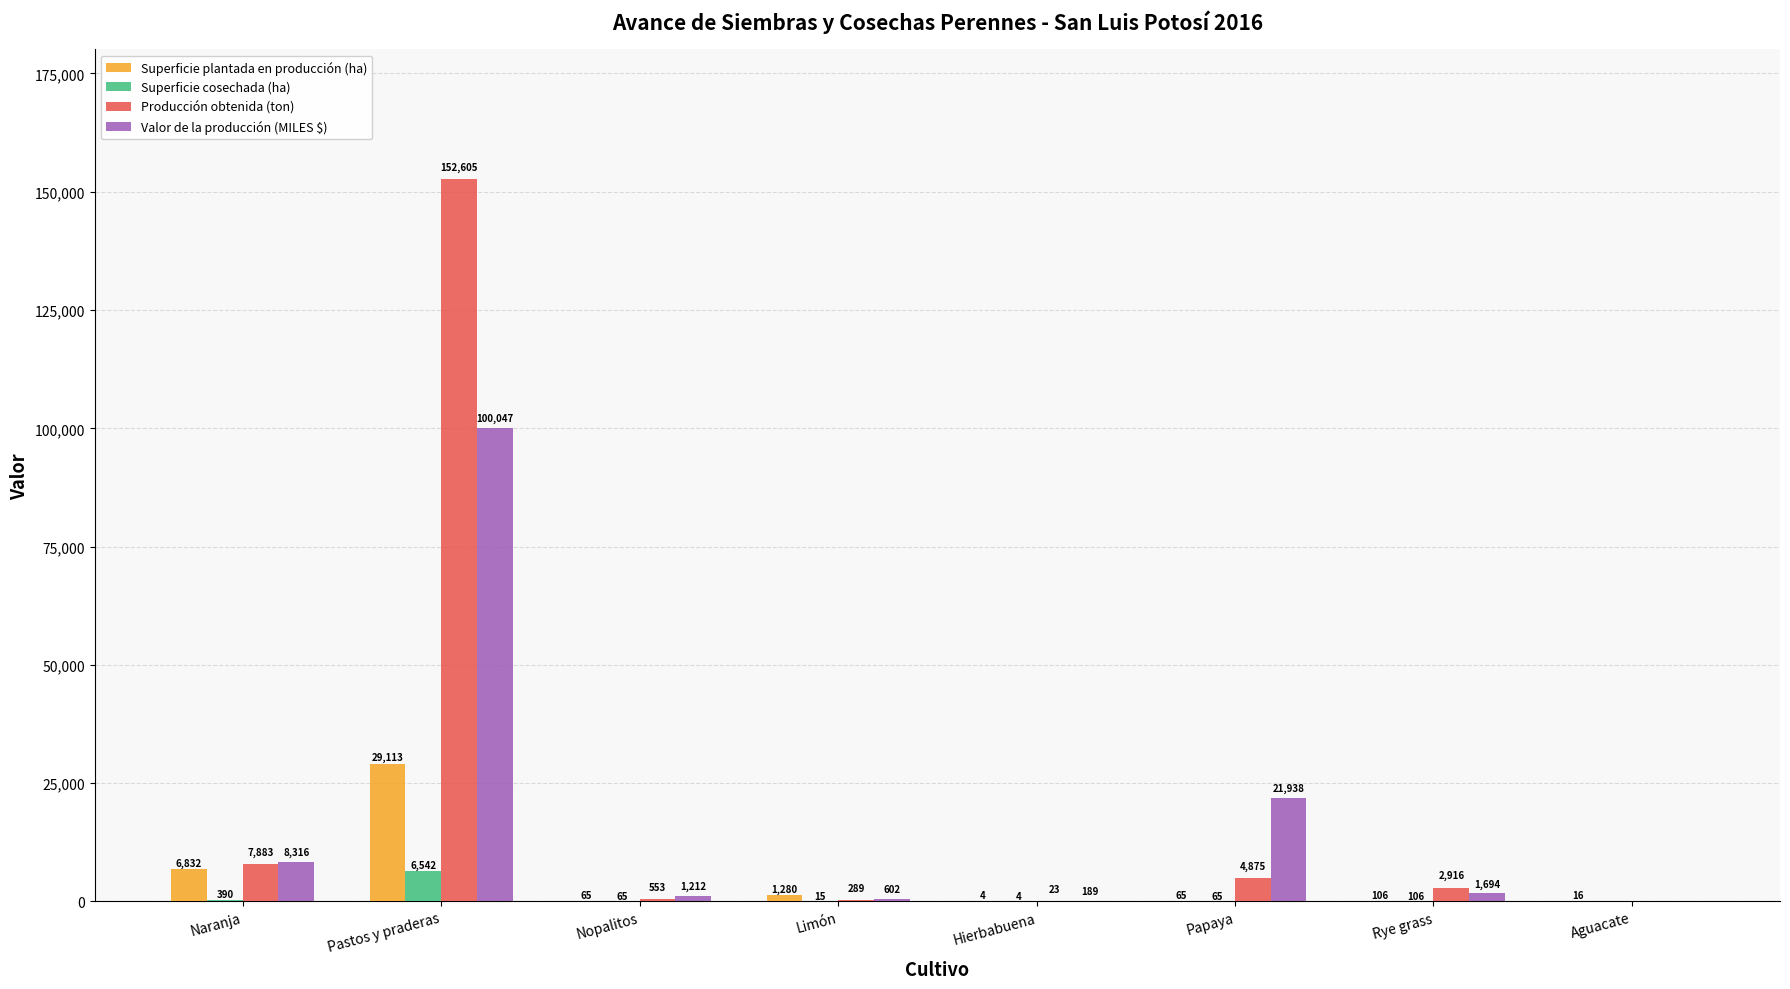

The Valor de la producción (MILES $) series shows 30883.2 at Papaya. True or false?

False